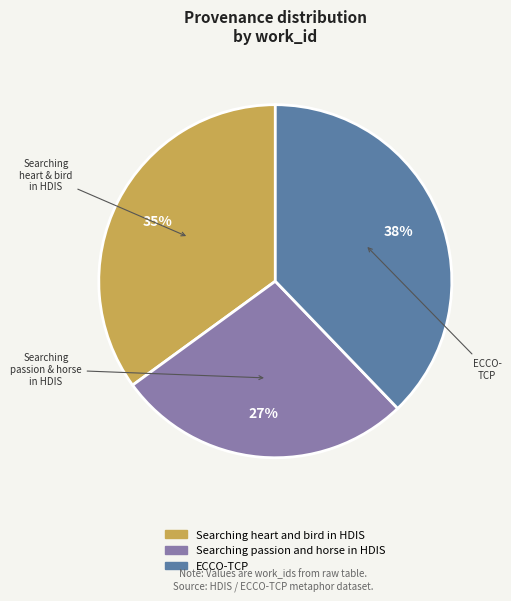

What percentage is the Searching heart and bird in HDIS slice, to the nearest percent?

35%